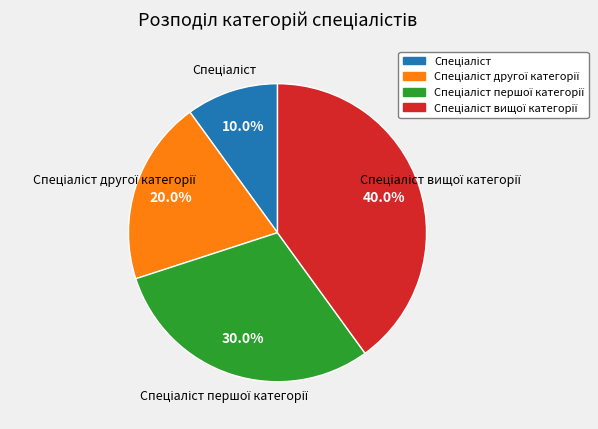

Does any single category account for the majority?

No